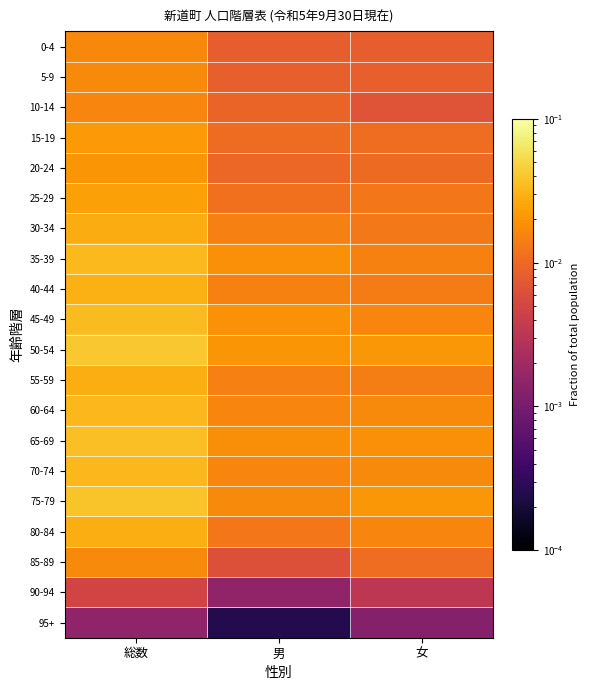

How many data points does each series have?

3